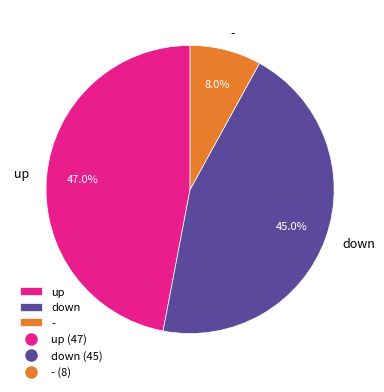

Is it true that - is 1% of the pie?

False